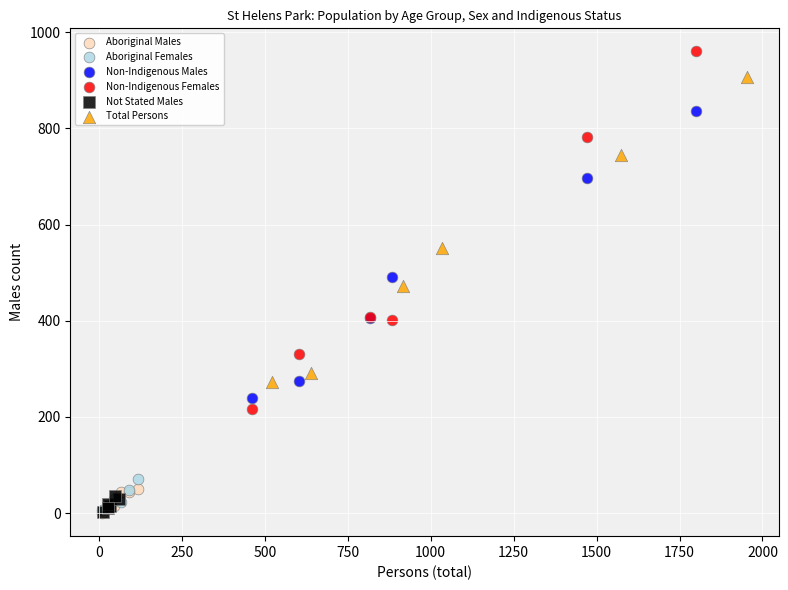

Which series has the widest spread of Y values?

Non-Indigenous Females